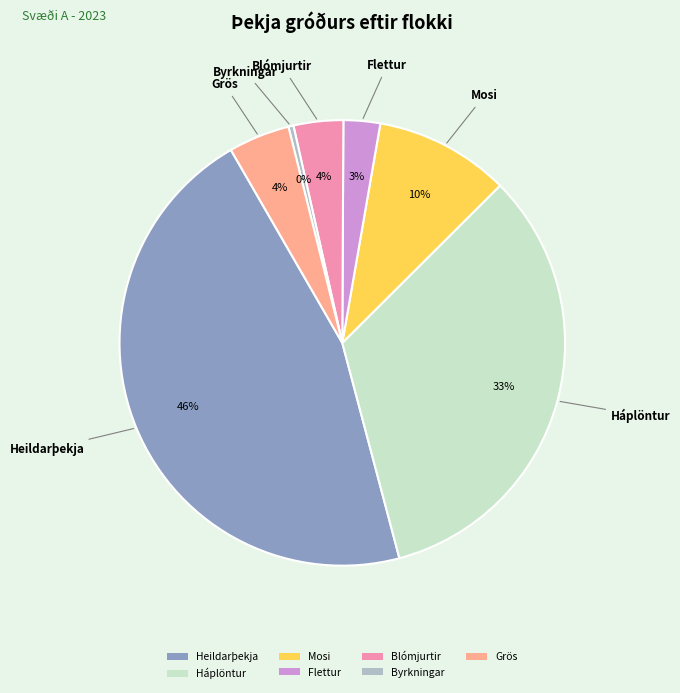

Which has a higher value, Mosi or Flettur?

Mosi